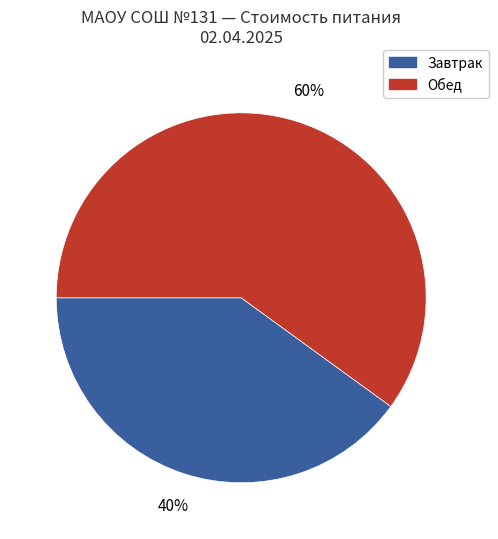

Is it true that Завтрак is 47% of the pie?

False